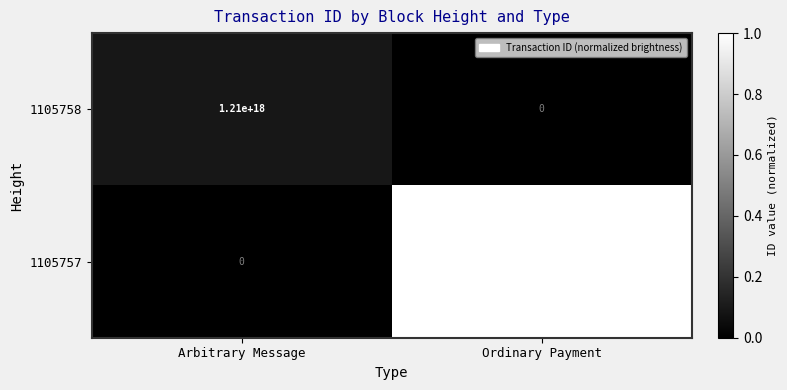

Rank the series at Ordinary Payment from lowest to highest value.

1105758, 1105757